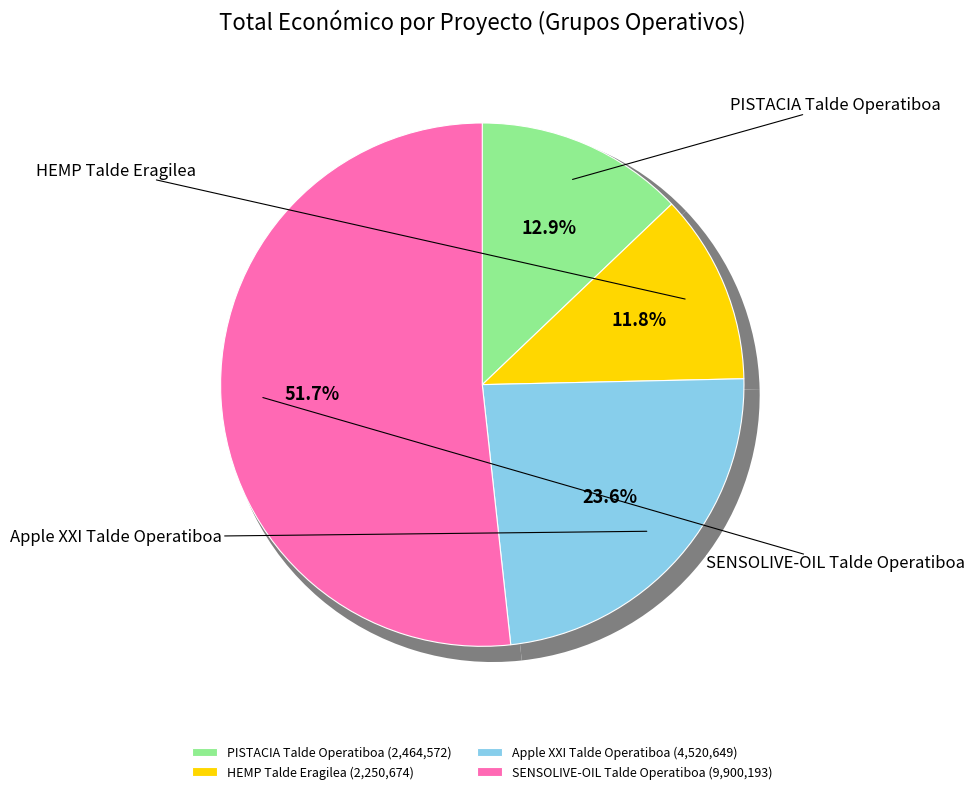

To the nearest percent, what is the difference between the largest and smallest slice percentages?

40%